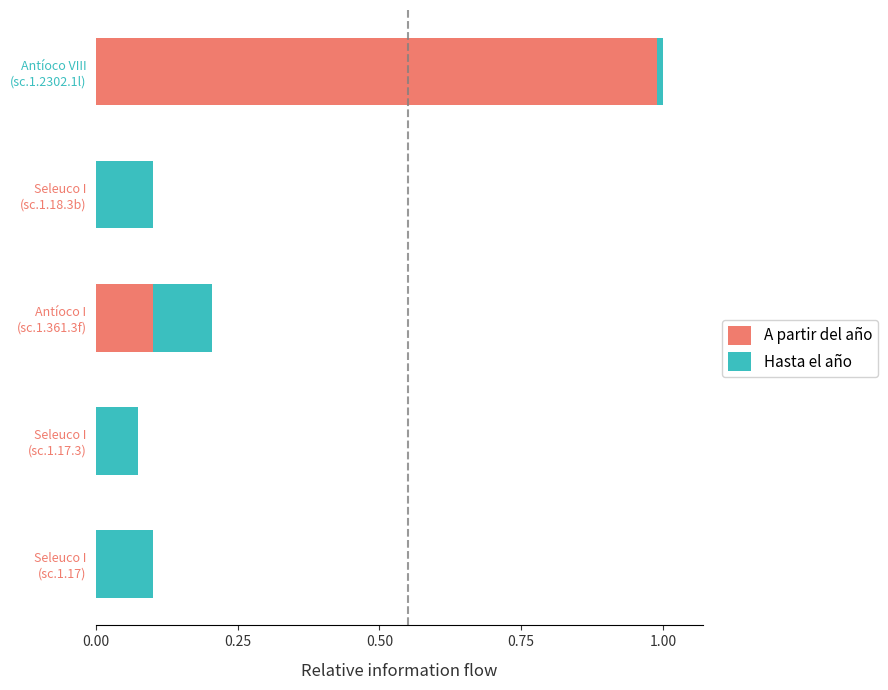

How many series are shown in this chart?

2